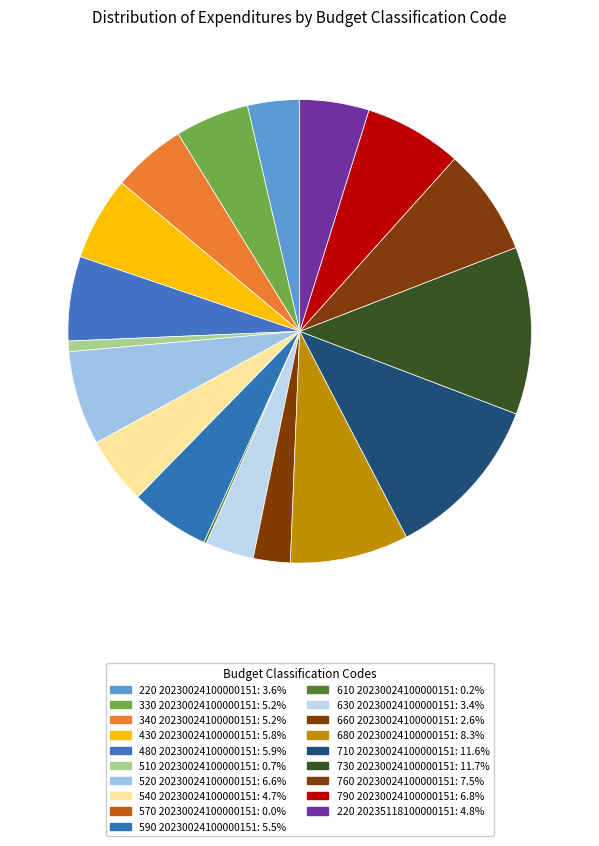

Is it true that 520 20230024100000151 is 7% of the pie?

True